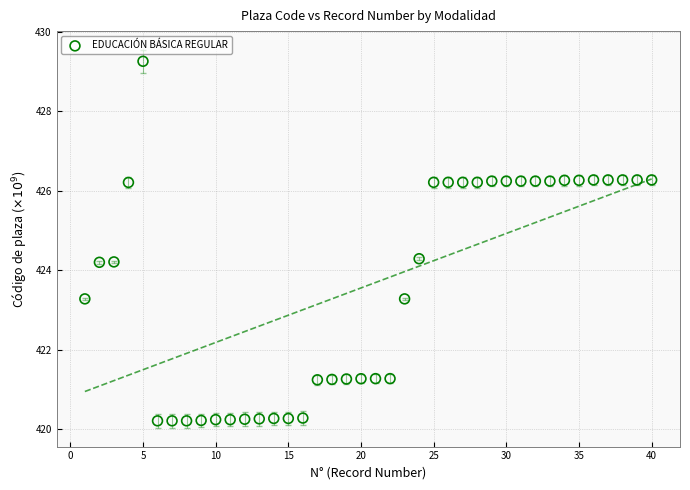

What is the range of X values (max minus min)?

39.0